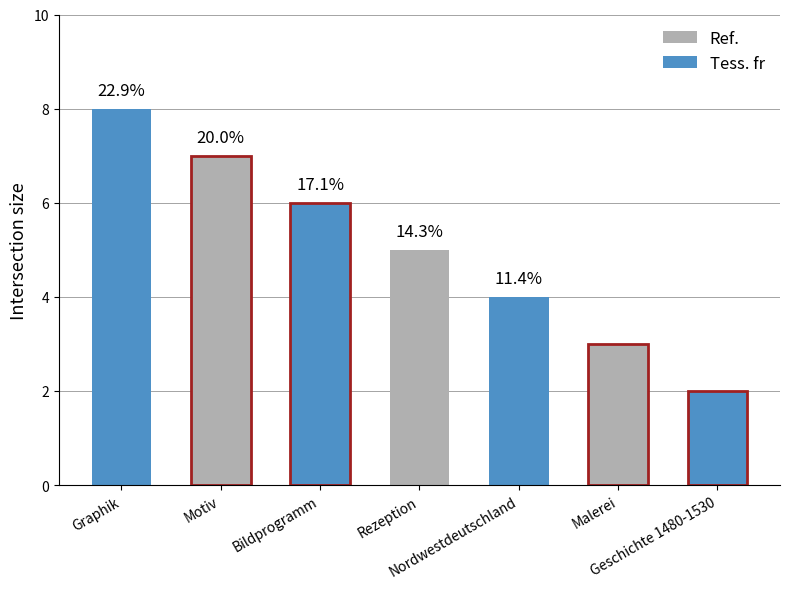

Where does the data first go above 5?

Graphik